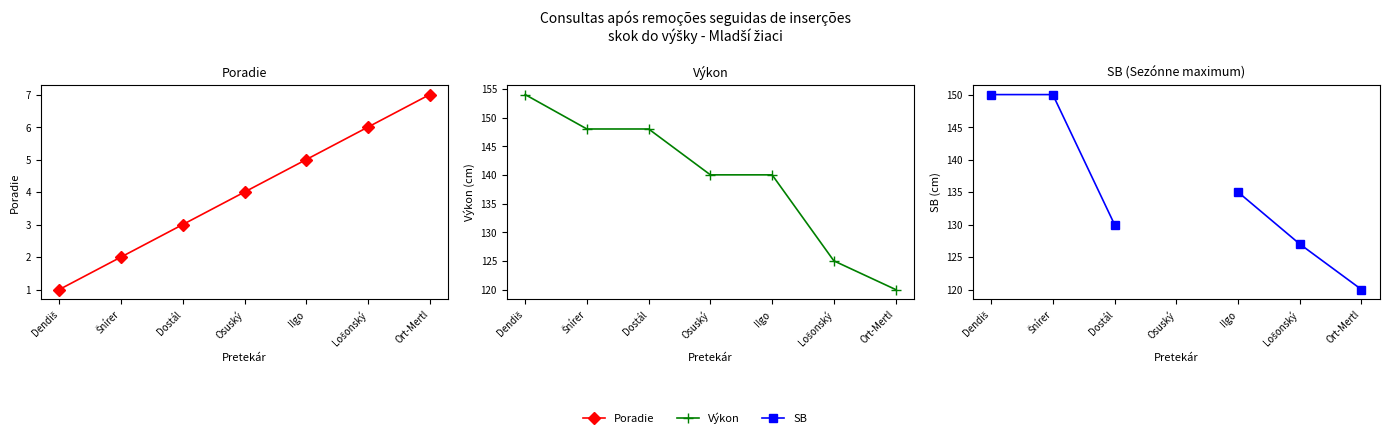

What is the difference between the second highest and minimum values in the Výkon series?

28.0